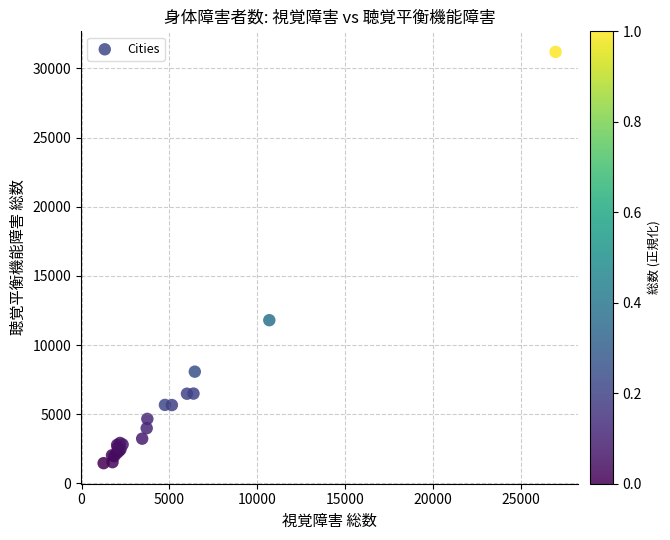

What Y value in the scatter plot is closest to 16334?

11804